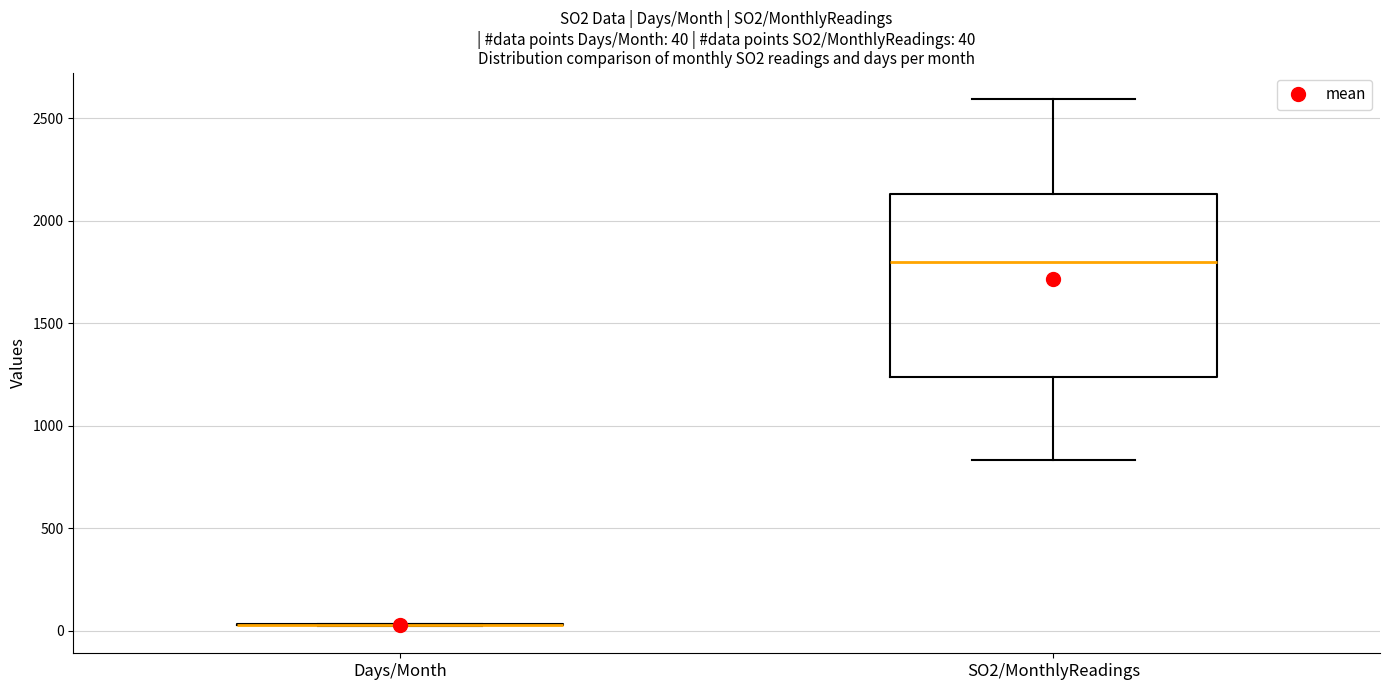

Which box is the tallest, from its lower edge to its upper edge?

SO2/MonthlyReadings